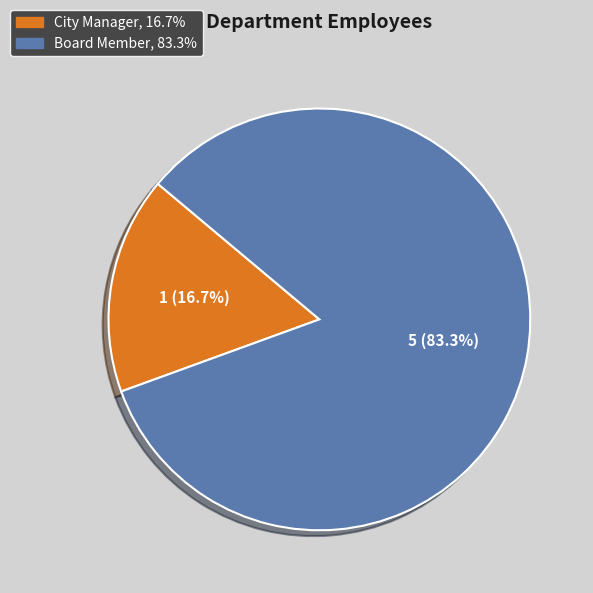

How many slices are in this pie chart?

2